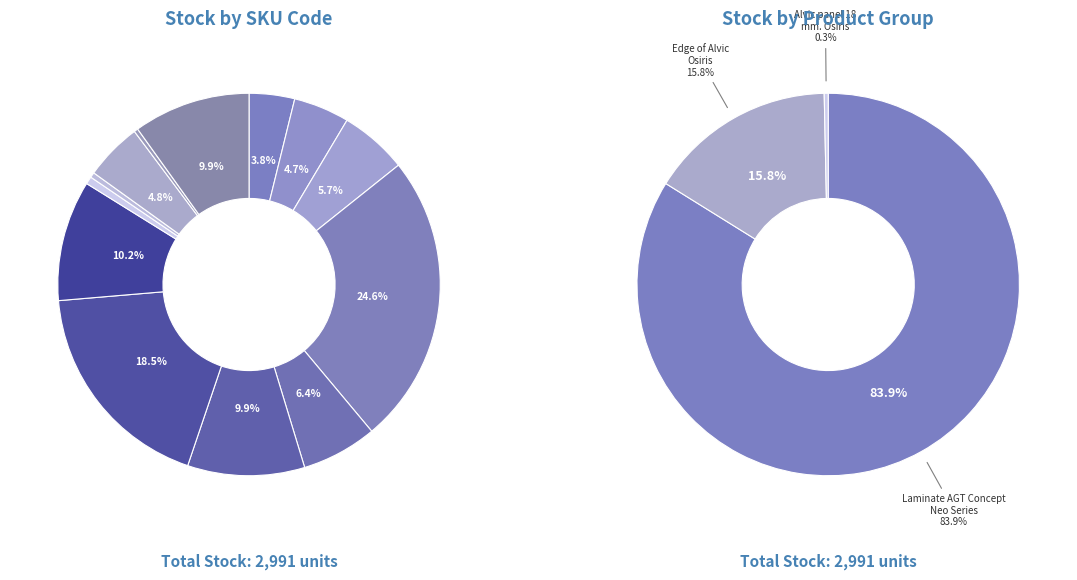

How many segments does this pie chart have?

13